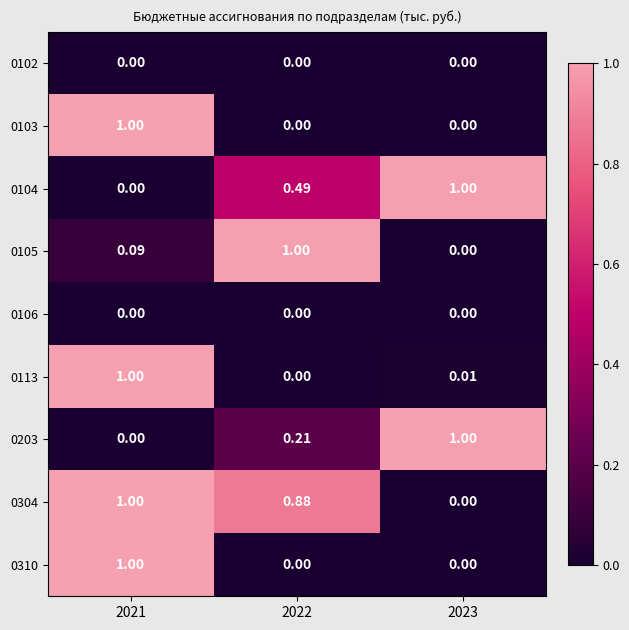

Is the value of 0102 at 2022 greater than the value of 0203 at 2023?

No